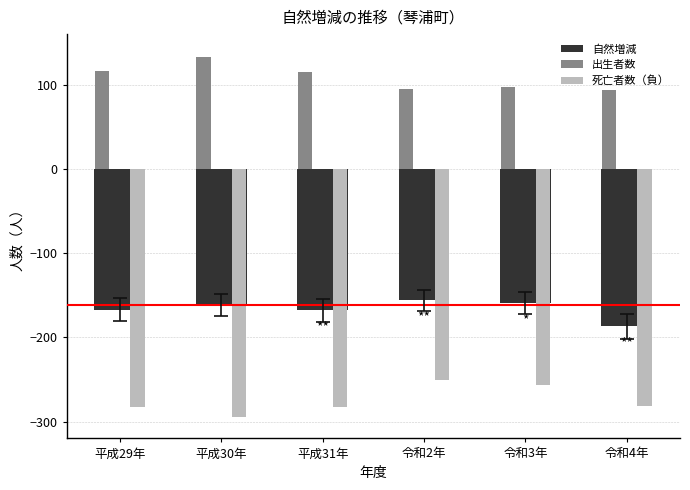

How many bars are there in each group?

3